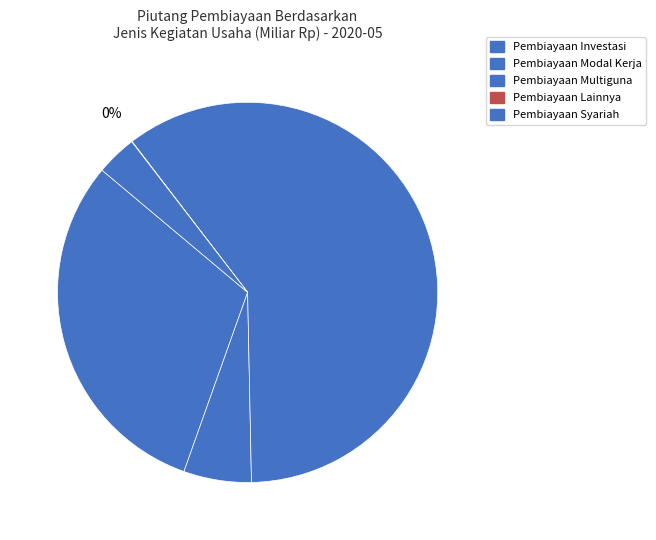

What percentage is the Pembiayaan Investasi slice, to the nearest percent?

31%